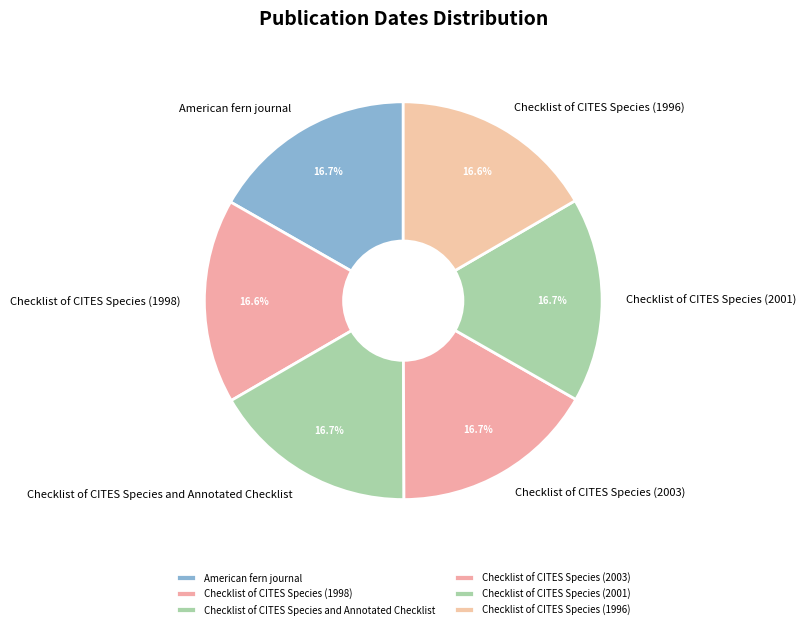

Is Checklist of CITES Species (2003) the majority of the pie?

No